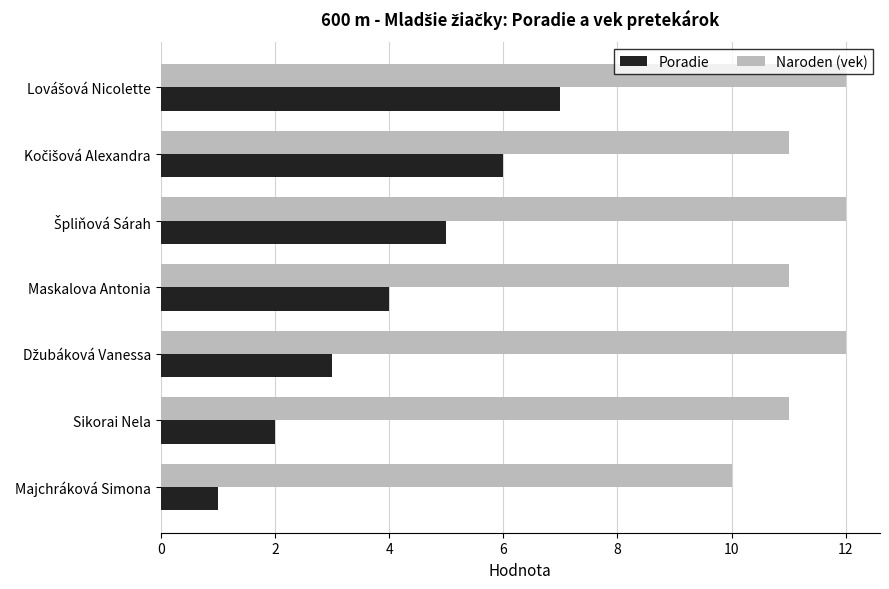

The value of Naroden (vek) at Maskalova Antonia is 2. True or false?

False